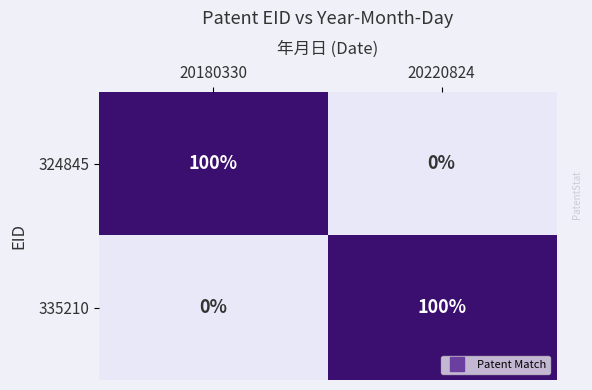

Reading left to right, what are all the values shown in this chart?

324845: 100	0
335210: 0	100